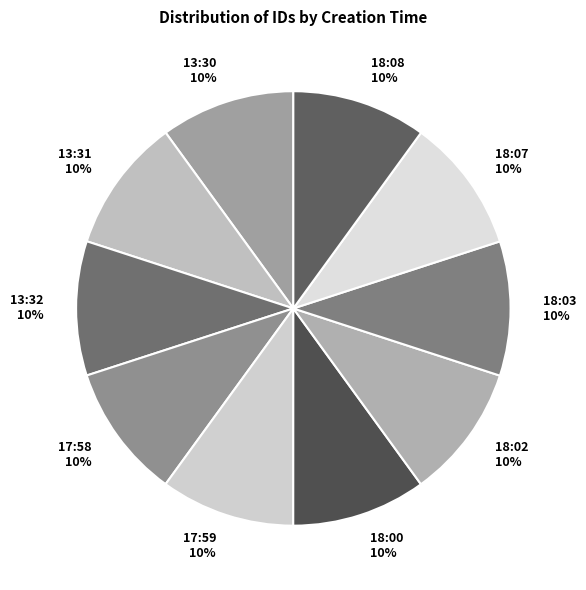

Is it true that 13:32 is 19% of the pie?

False